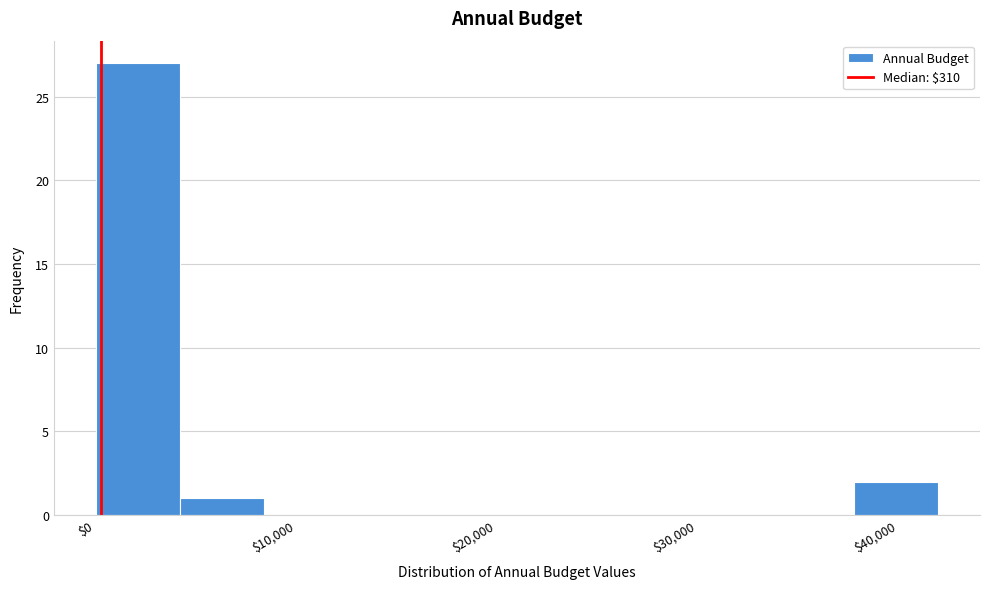

Over which range of the x-axis is the bar tallest?

0 to 4000